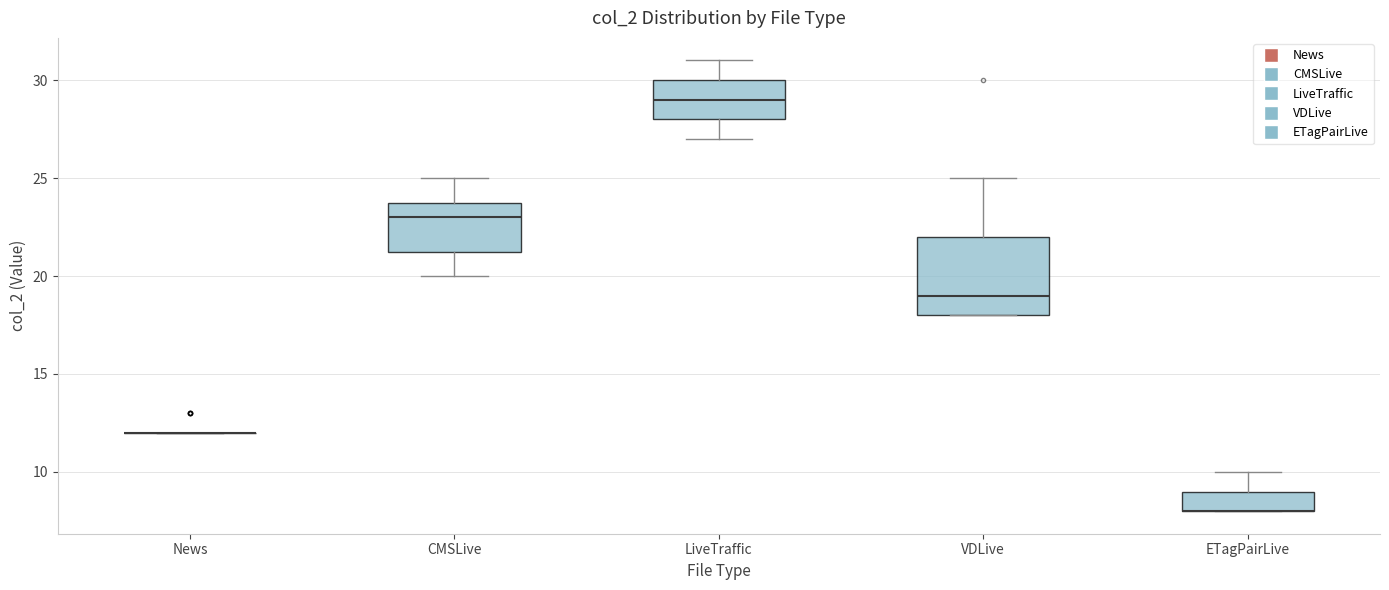

Reading left to right, transcribe this box plot: for each box, give where its median line is, the range the box spans, and where its two whiskers end, as read against the y-axis. The values are not printed on the chart, so give them approximately, as read against the axis.

News: box collapsed to a line at 12.0, whiskers 12.0 to 12.0
CMSLive: median 23.0, box 21.5 to 24.0, whiskers 20.0 to 25.0
LiveTraffic: median 29.0, box 28.0 to 30.0, whiskers 27.0 to 31.0
VDLive: median 19.0, box 18.0 to 22.0, whiskers 18.0 to 25.0
ETagPairLive: median 8.0 (drawn on the box's lower edge), box 8.0 to 9.0, whiskers 8.0 to 10.0